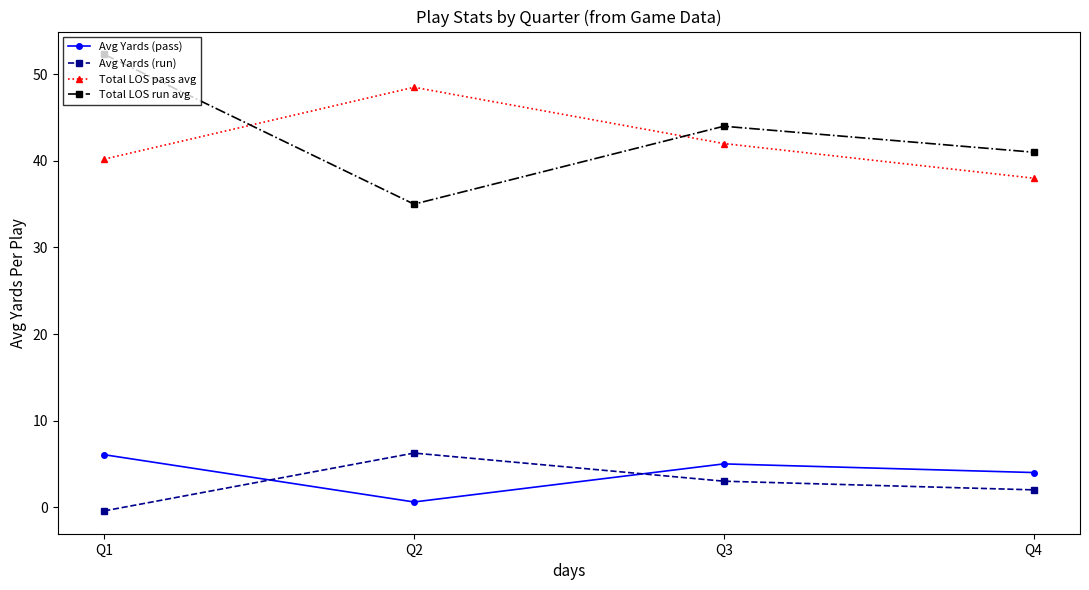

True or false: Avg Yards (run) and Total LOS run avg cross at least once.

False